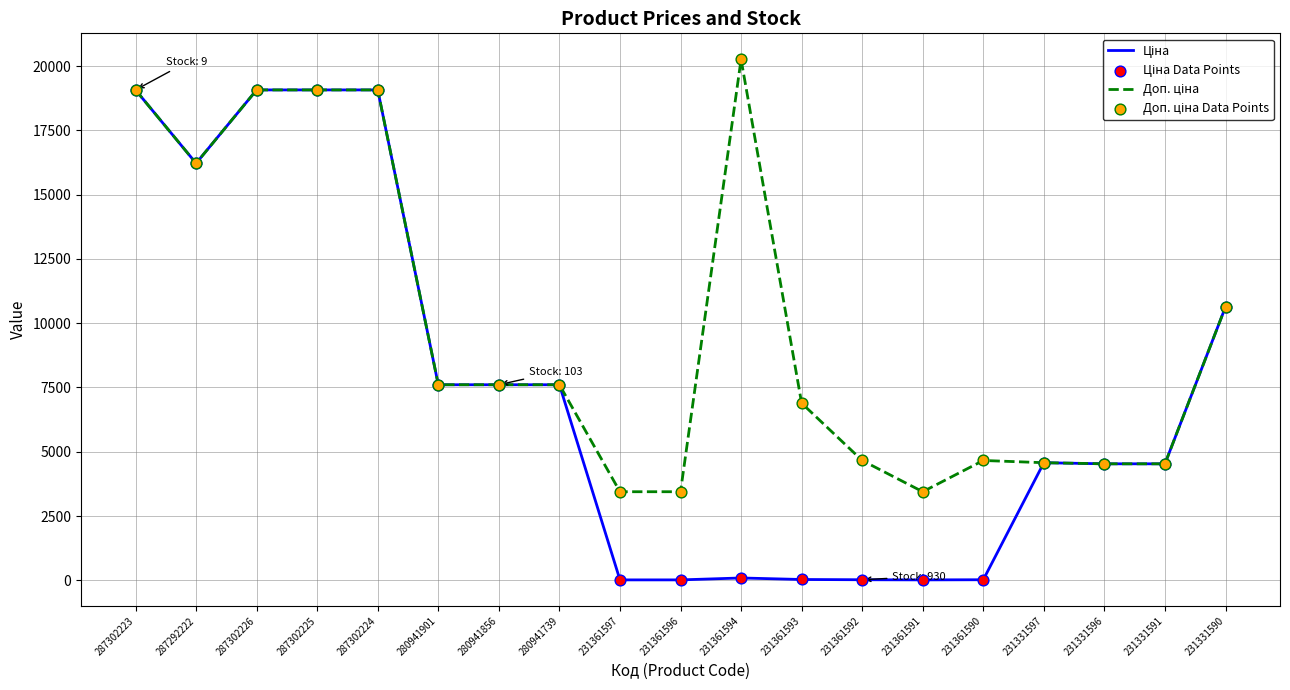

What is the total value across all series at 231331590?

21273.2